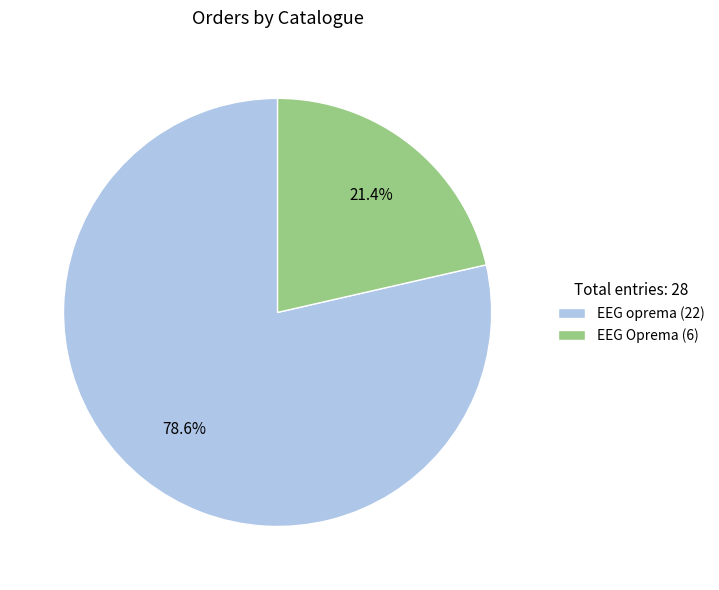

Rank the categories by value from highest to lowest.

EEG oprema, EEG Oprema